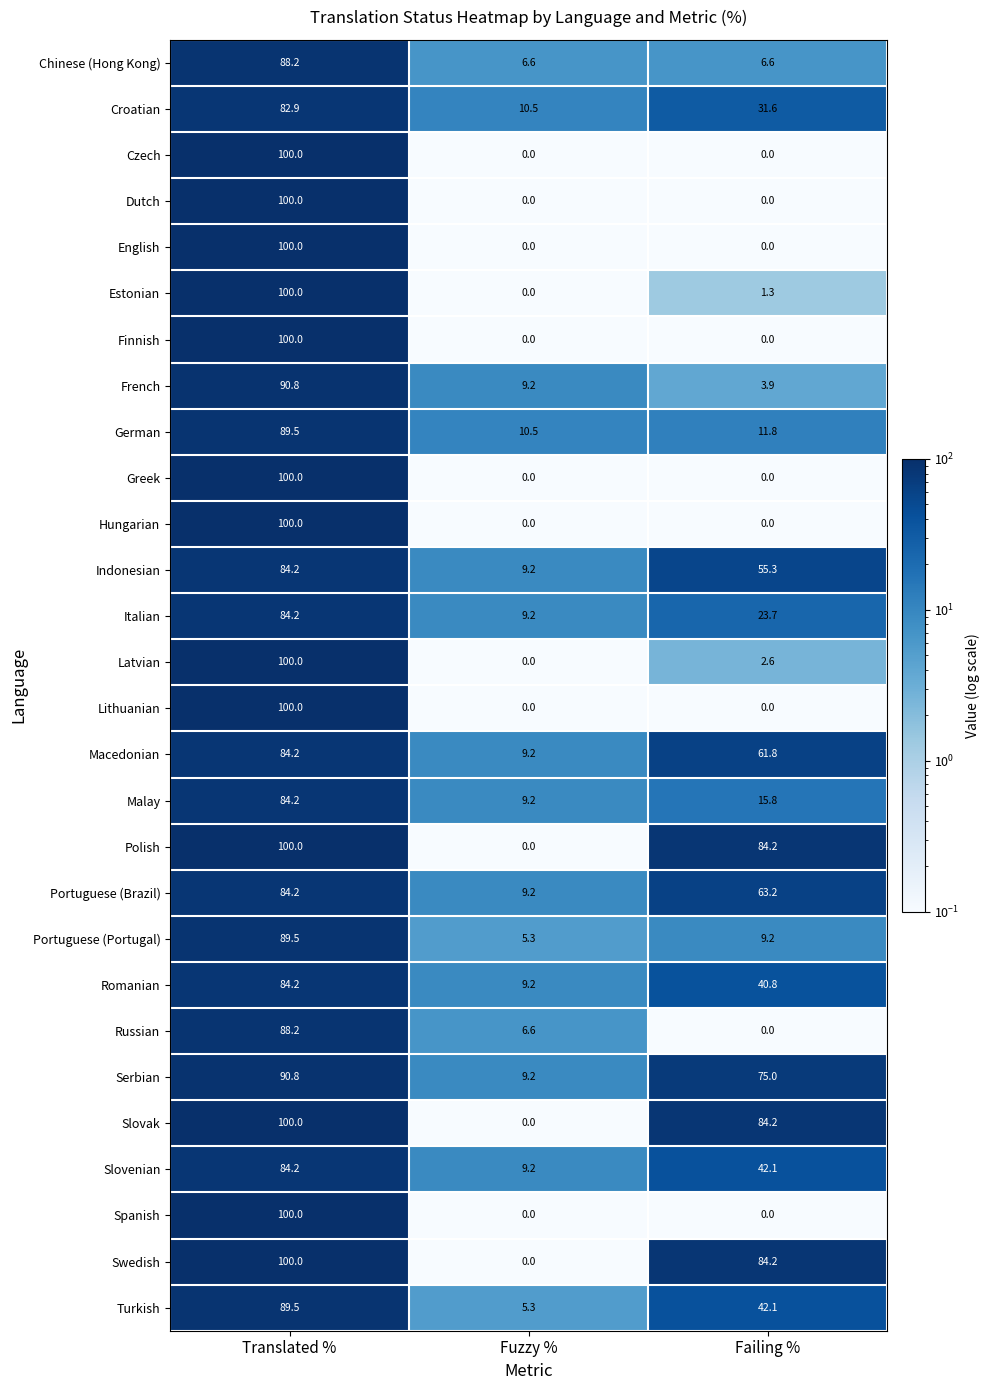

What is the spread (max minus min) of values at Fuzzy %?

10.5